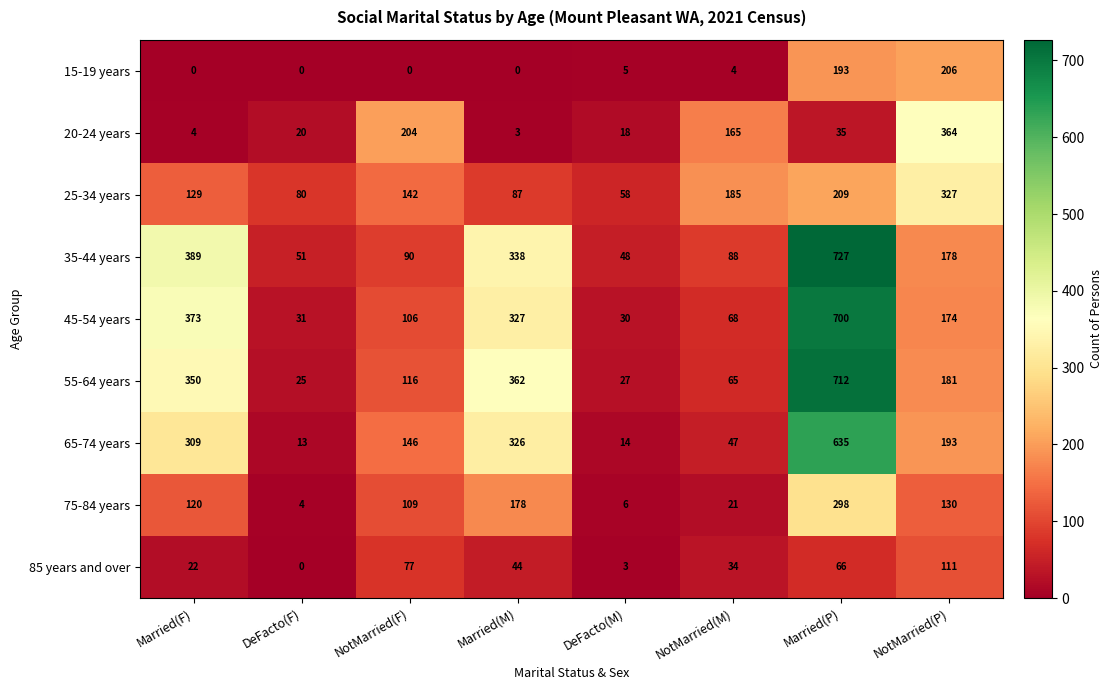

What is the greatest value displayed?

727